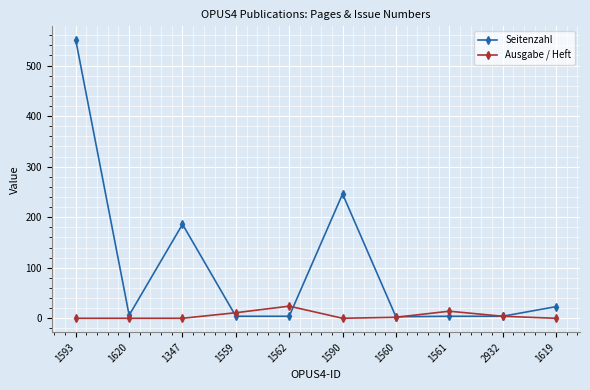

True or false: Ausgabe / Heft has a value of 11 at 1559.

True